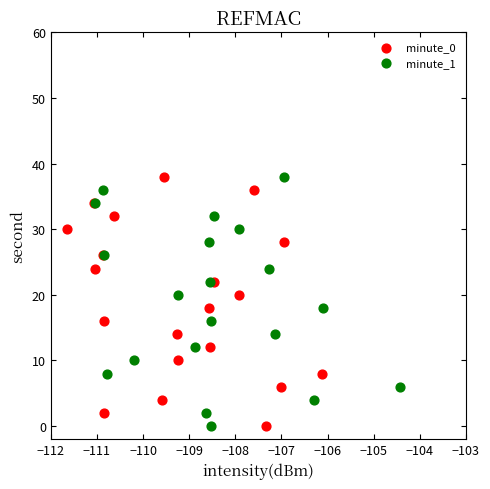

What are all the series names shown in the legend?

minute_0, minute_1